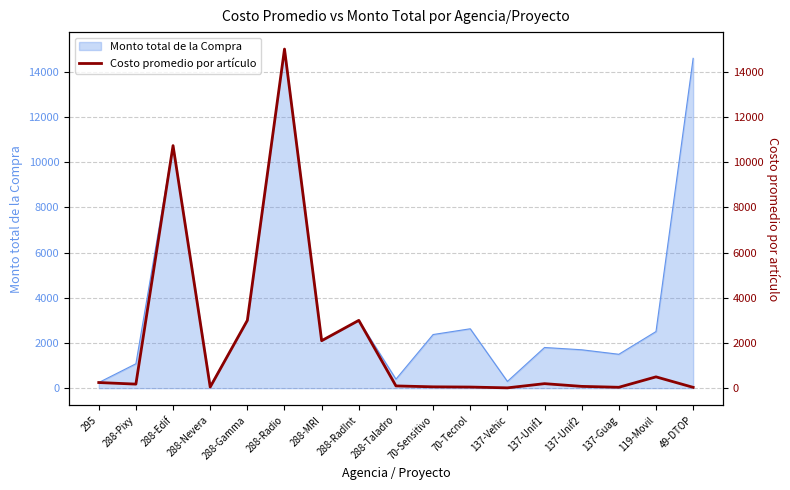

What is the label of the 2nd point from the left?

288-Pixy